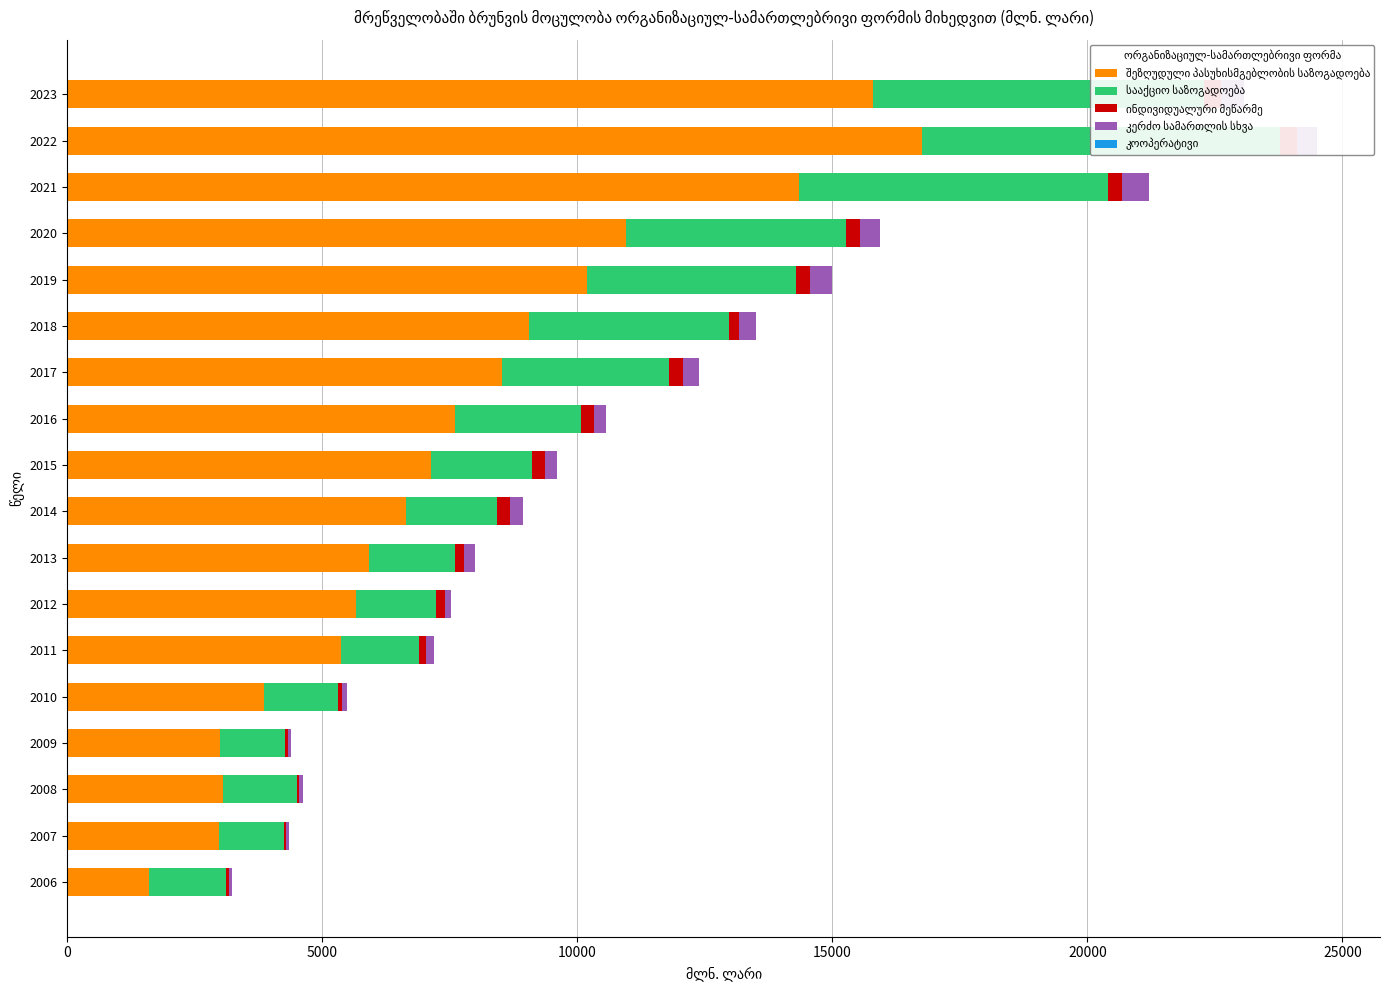

Is the value of შეზღუდული პასუხისმგებლობის საზოგადოება at 2021 greater than the value of კოოპერატივი at 2015?

Yes